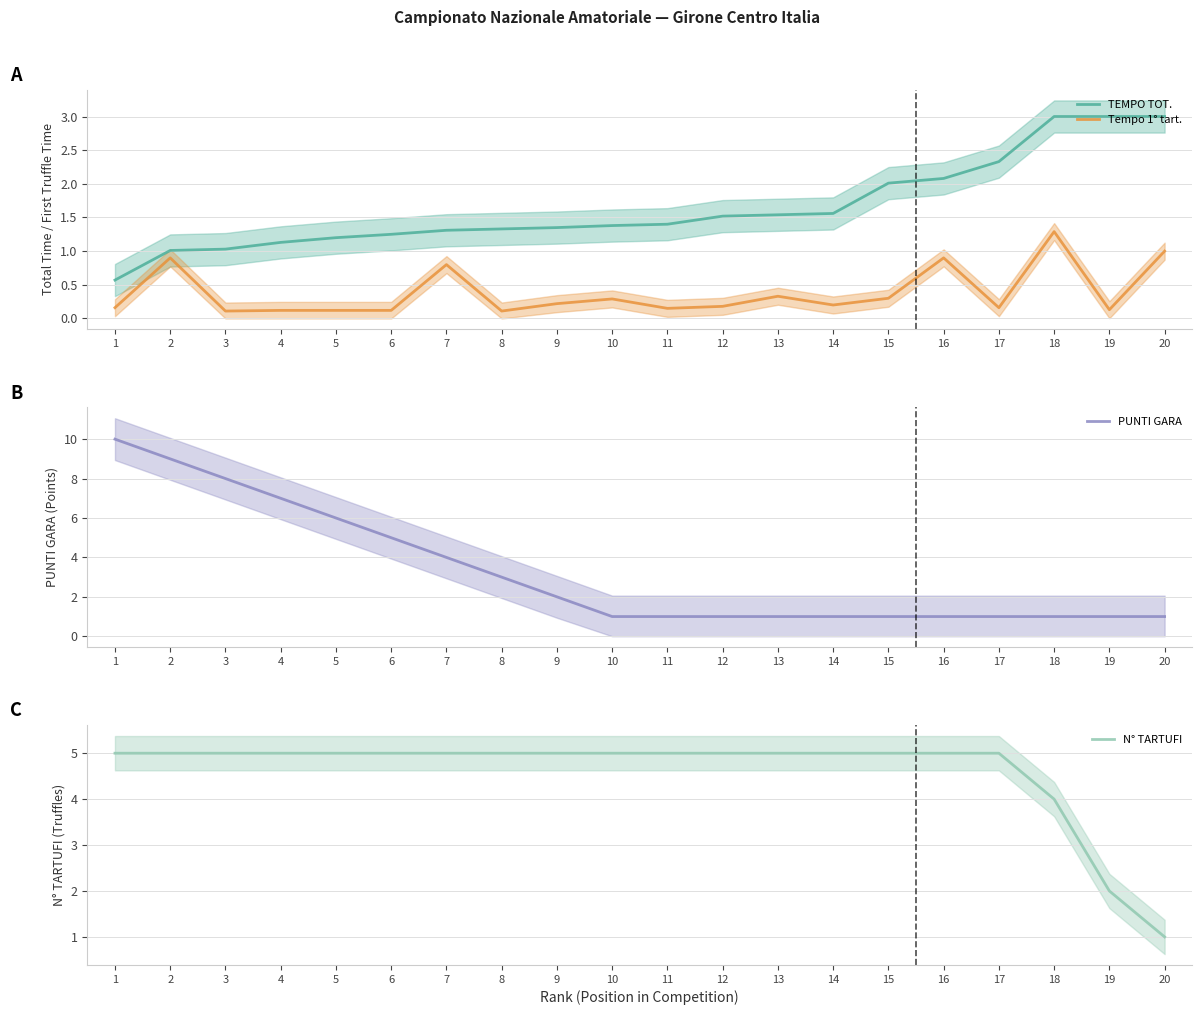

Which series changed the most between 8 and 11?

PUNTI GARA